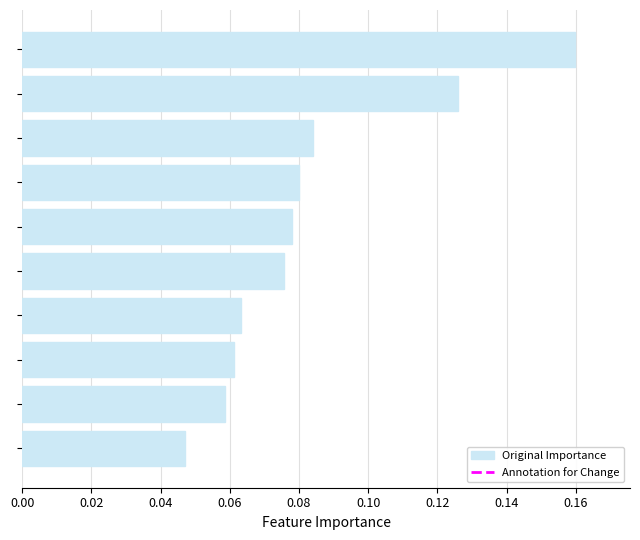

What is the sum of all values?

0.8